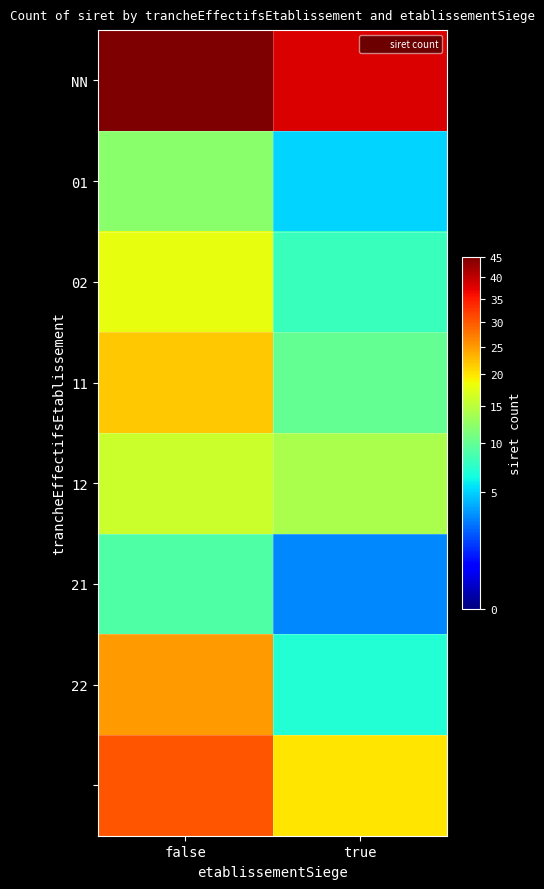

At which category does the chart reach its minimum across all series?

true